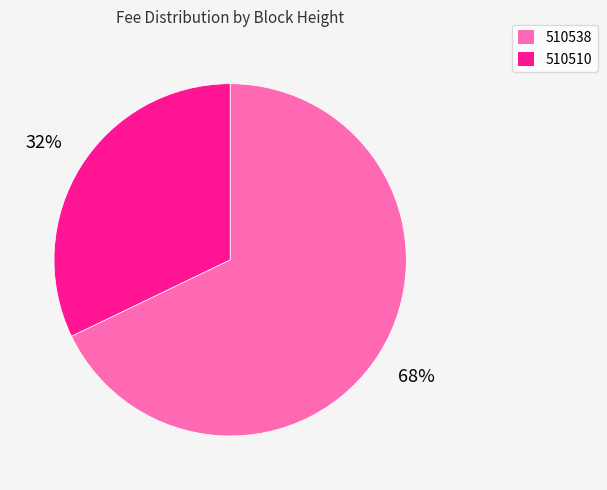

Is the sum of 510510 and 510538 greater than half?

Yes